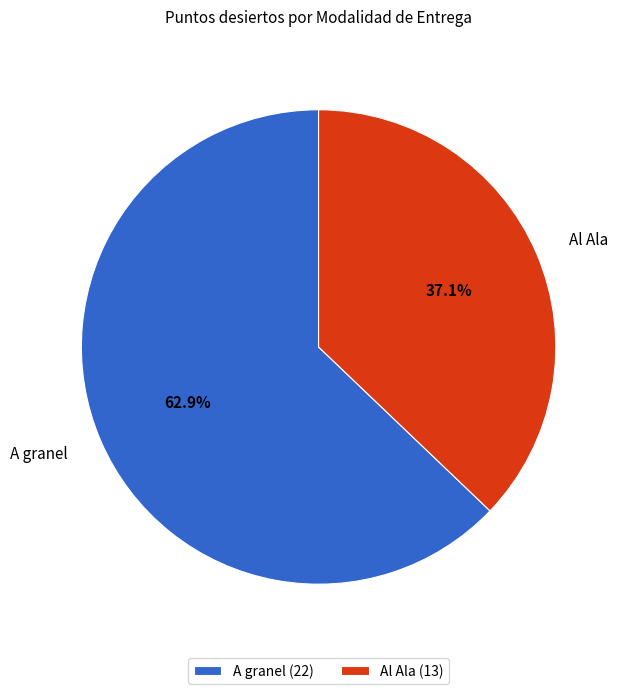

The Al Ala slice represents 49% of the pie. True or false?

False